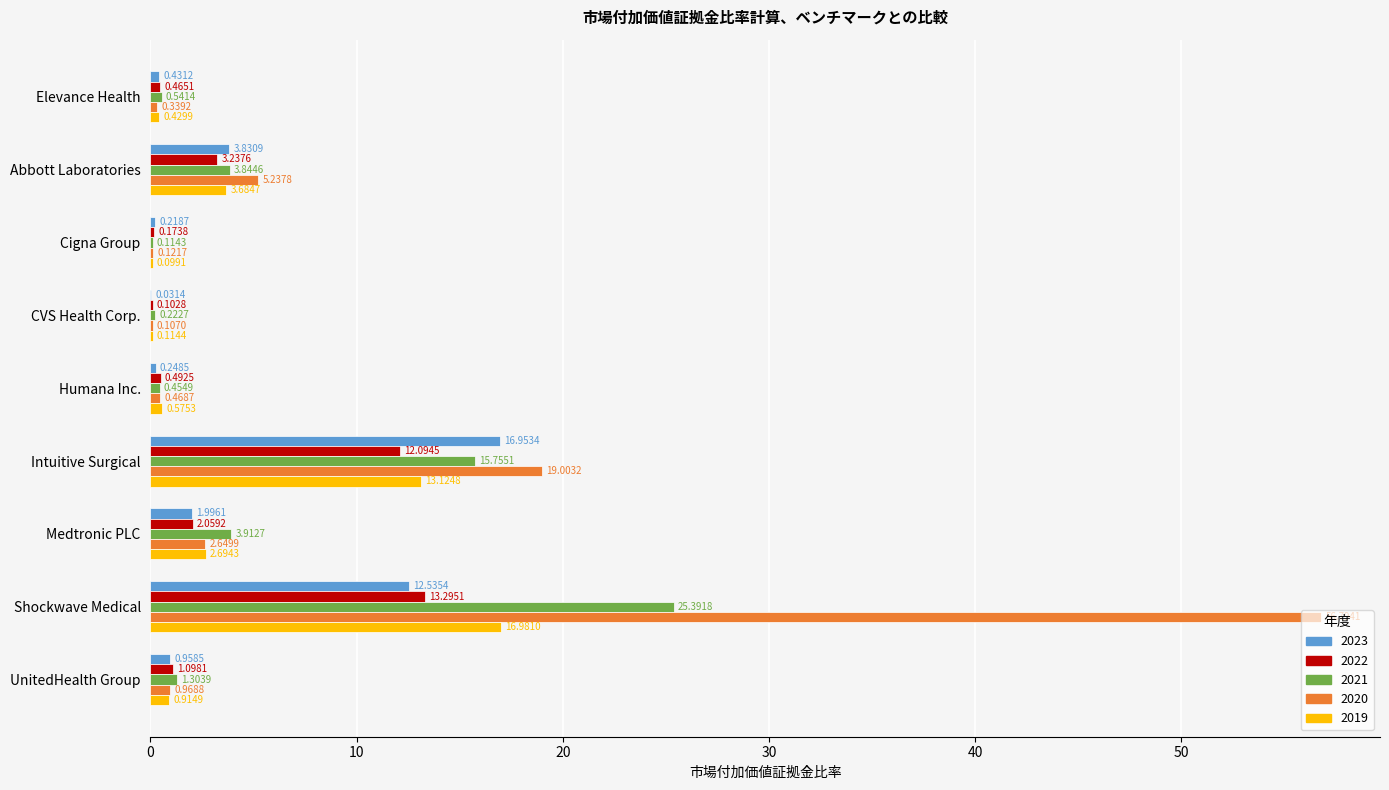

Where is 2022 nearest to the value 6?

Abbott Laboratories